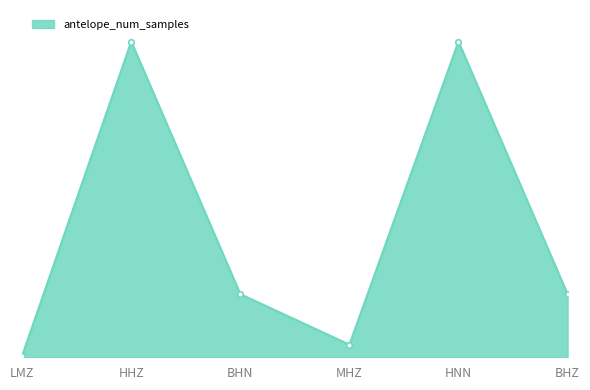

What is the change in value from LMZ to MHZ?

+604800